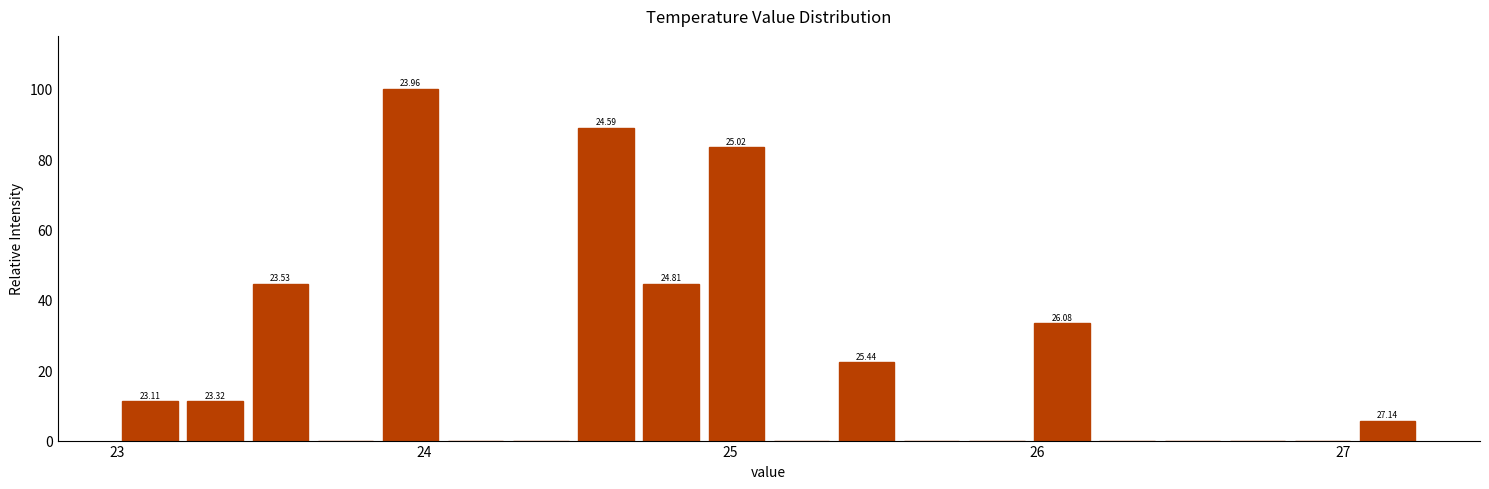

Read against the x-axis, roughly where is the centre of the tallest bar?

24.0